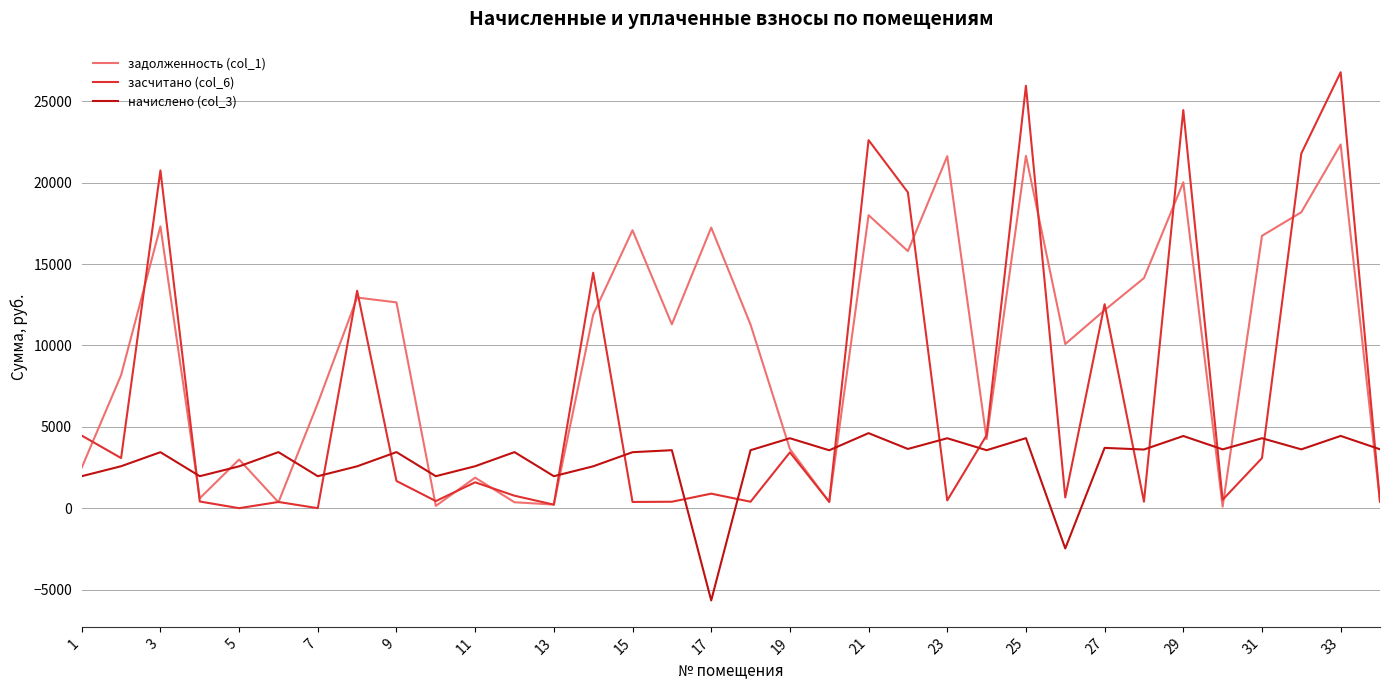

Which series has the largest total across all categories?

задолженность (col_1)